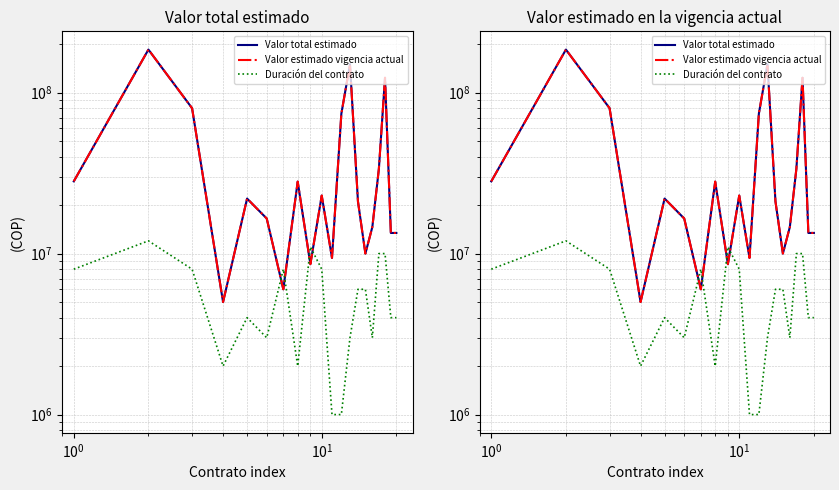

What is the sum of all Valor estimado vigencia actual values?

865236000